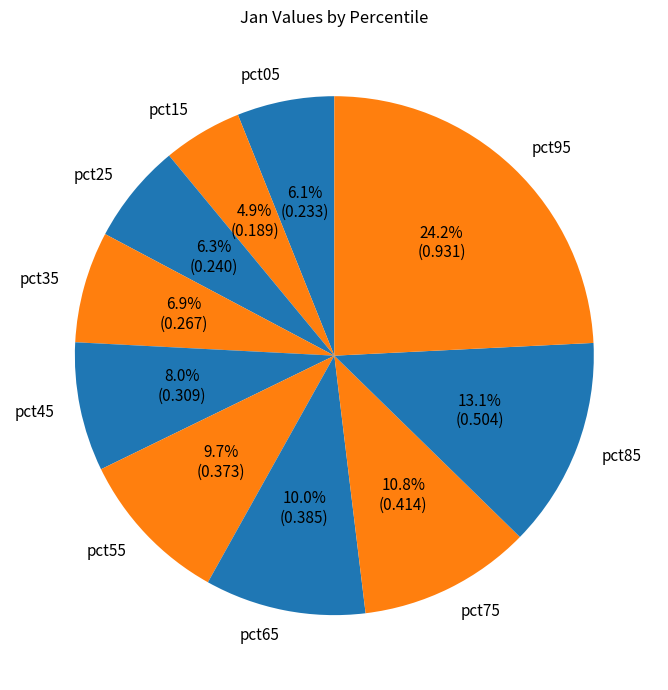

How many segments does this pie chart have?

10